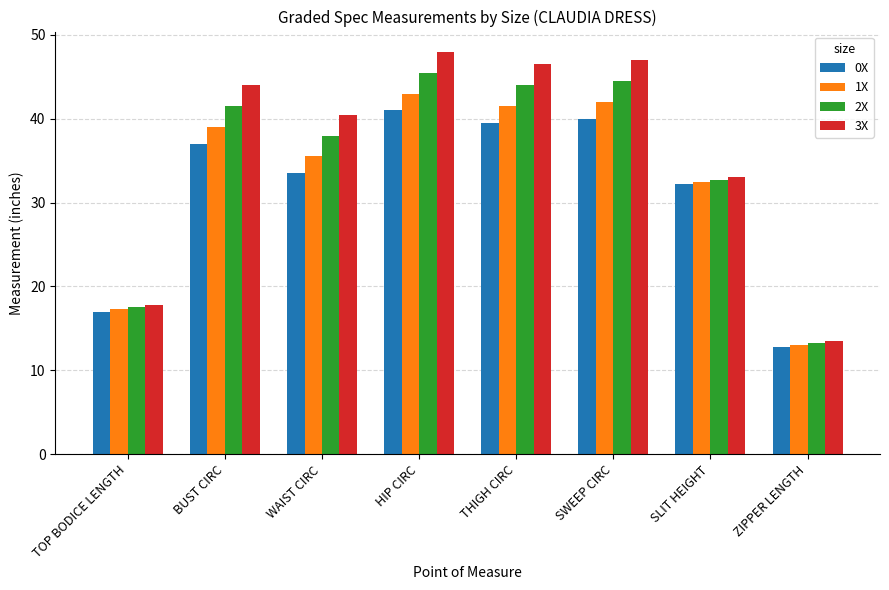

Is the value of 3X at TOP BODICE LENGTH greater than the value of 2X at SWEEP CIRC?

No